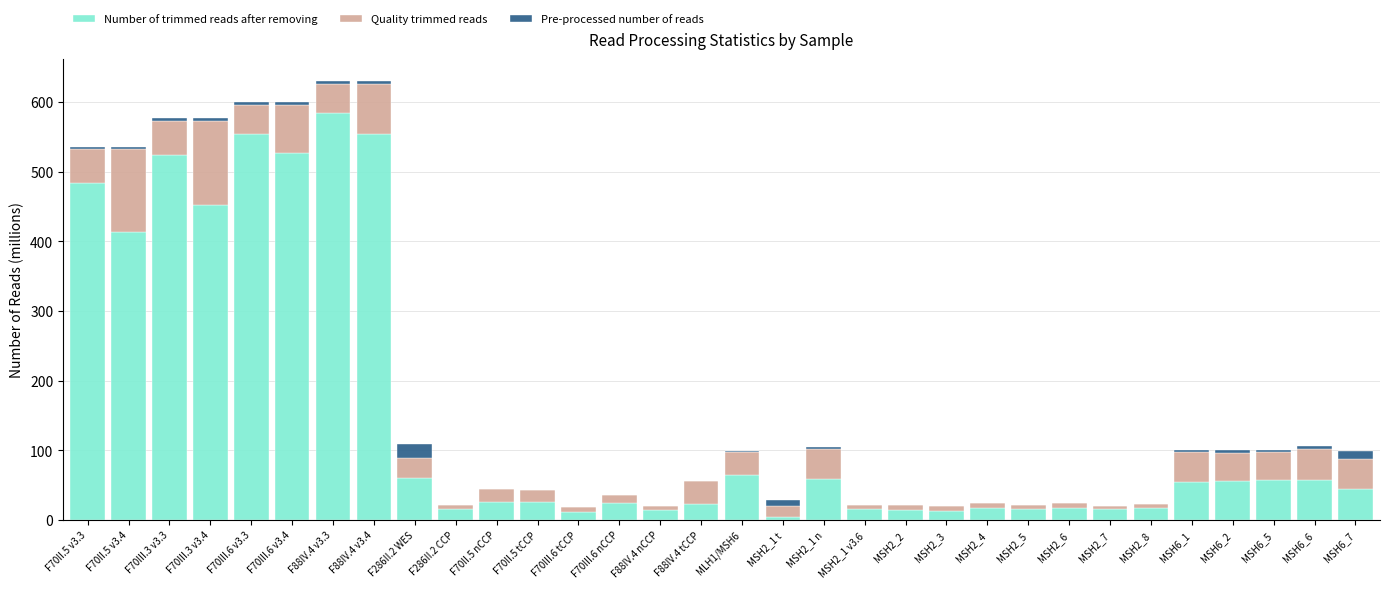

What is the maximum value for Number of trimmed reads after removing?

584.4